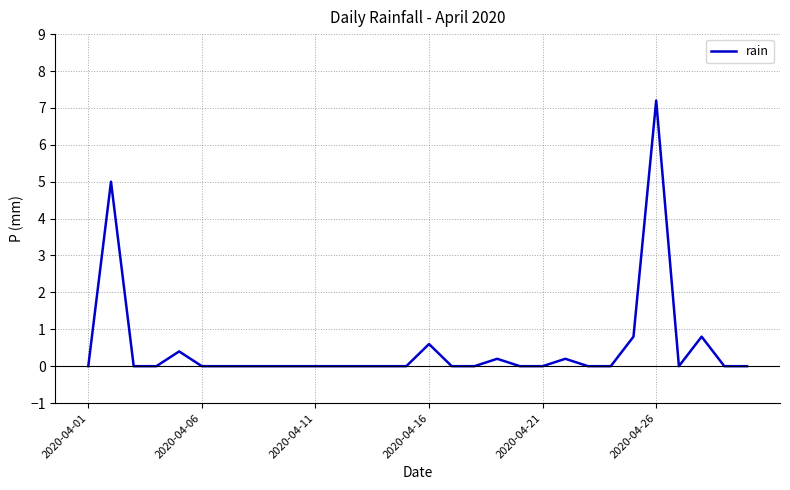

What is the difference between the maximum and minimum values?

7.2